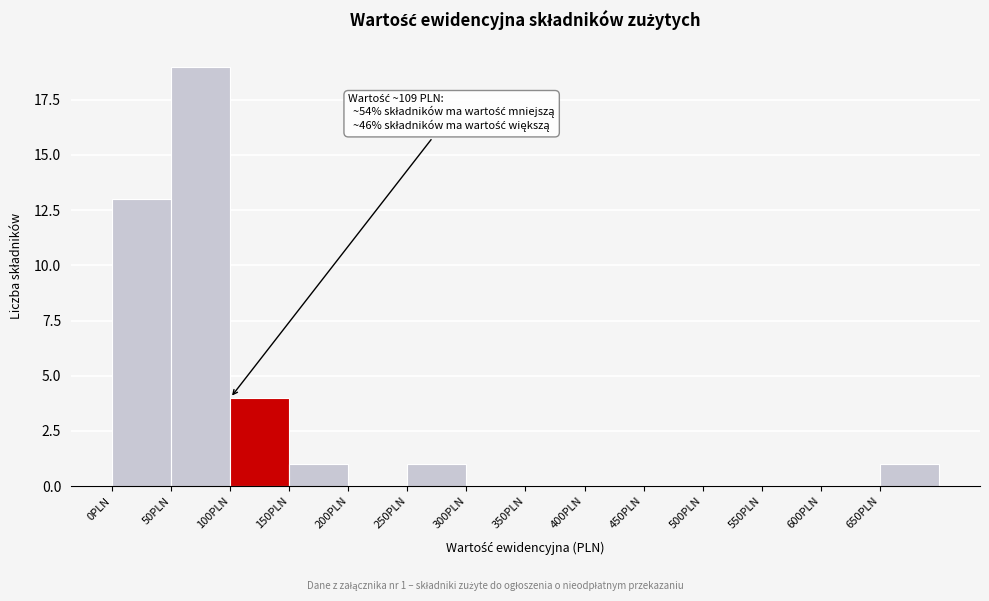

Over which range of the x-axis is the bar tallest?

50 to 100